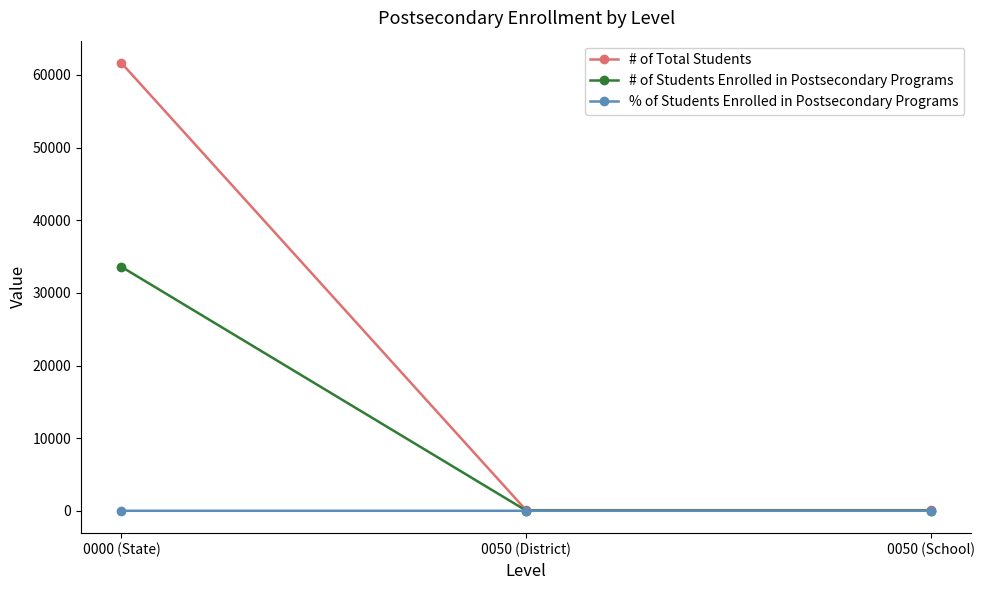

What is the label of the 3rd point from the right?

0000 (State)